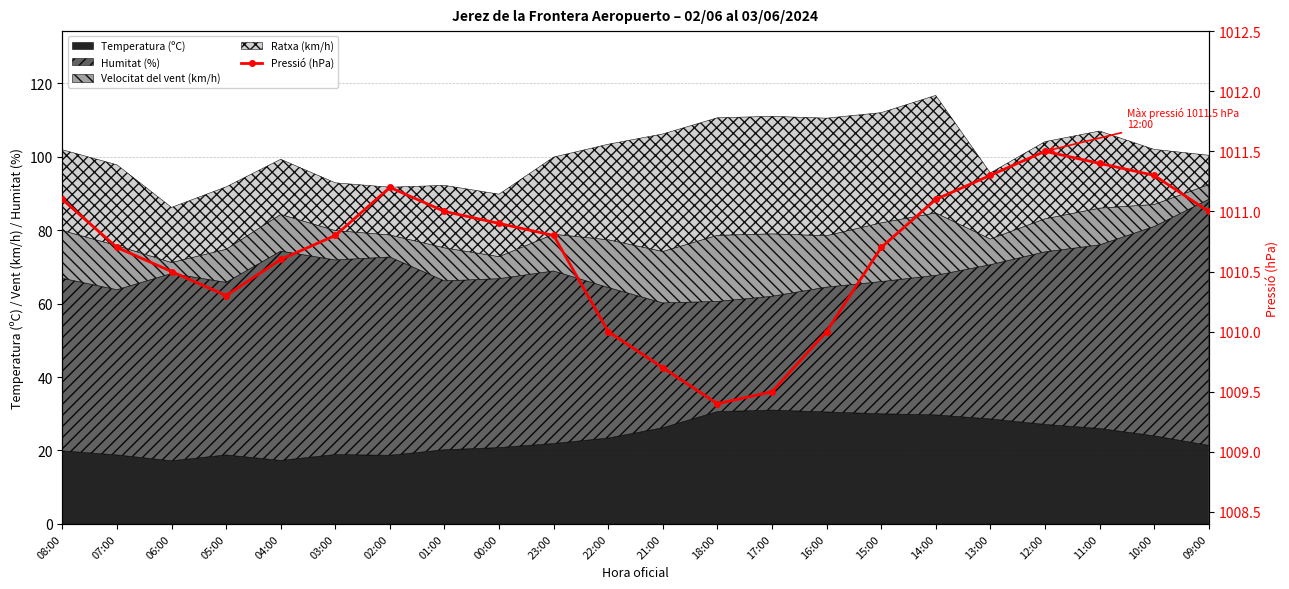

What is the greatest value displayed?

1011.5